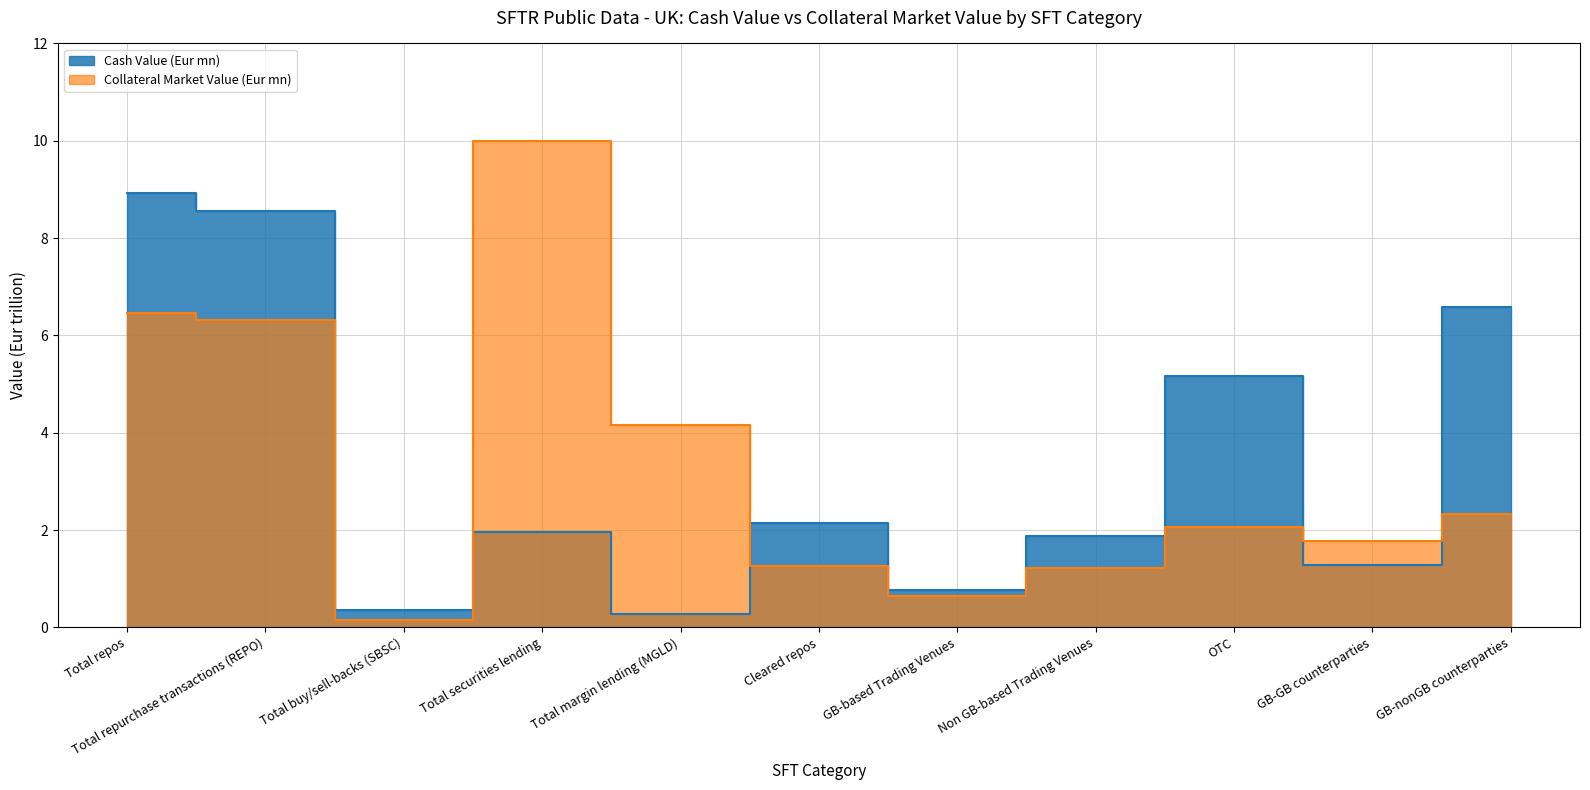

List the labels in order of value, largest first.

Total repos, Total repurchase transactions (REPO), GB-nonGB counterparties, OTC, Cleared repos, Total securities lending, Non GB-based Trading Venues, GB-GB counterparties, GB-based Trading Venues, Total buy/sell-backs (SBSC), Total margin lending (MGLD)